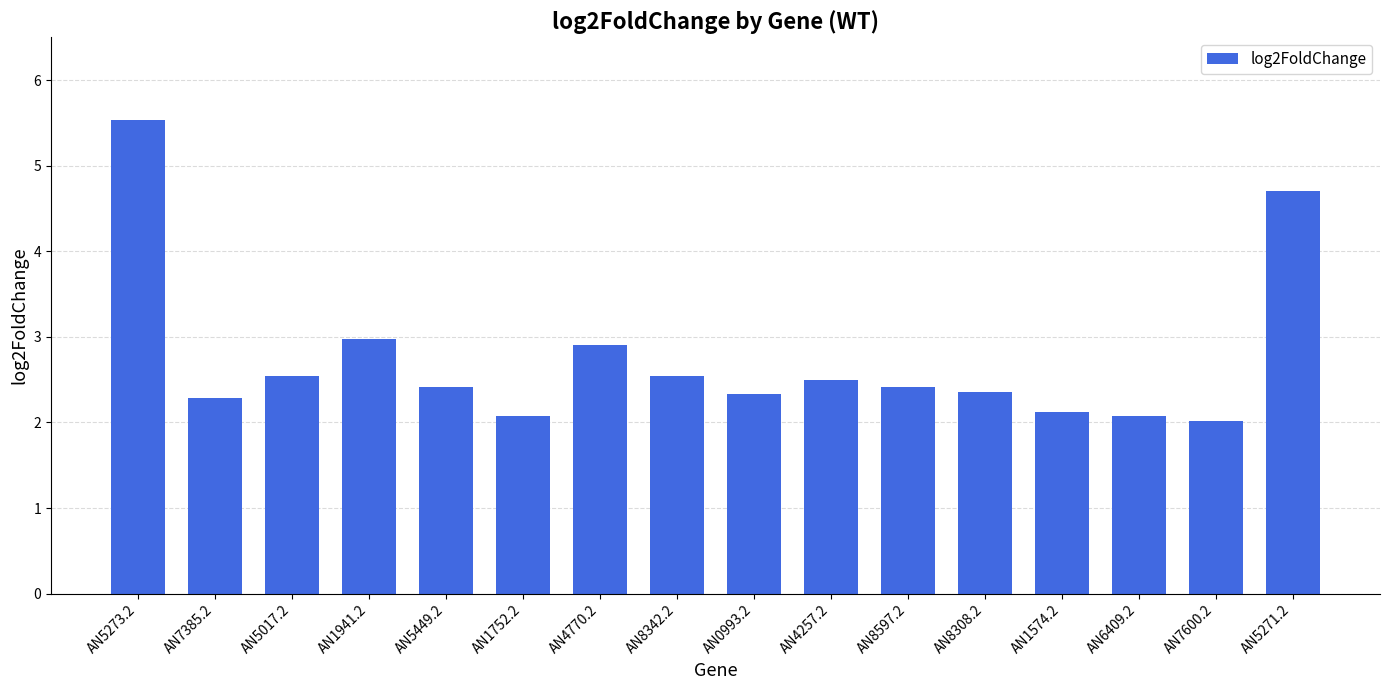

Is it true that the value at AN5449.2 is 2.4?

True